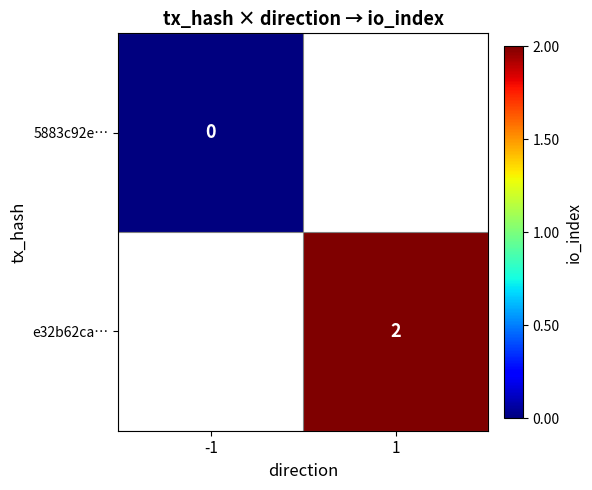

True or false: e32b62ca… has a value of 3 at 1.

False